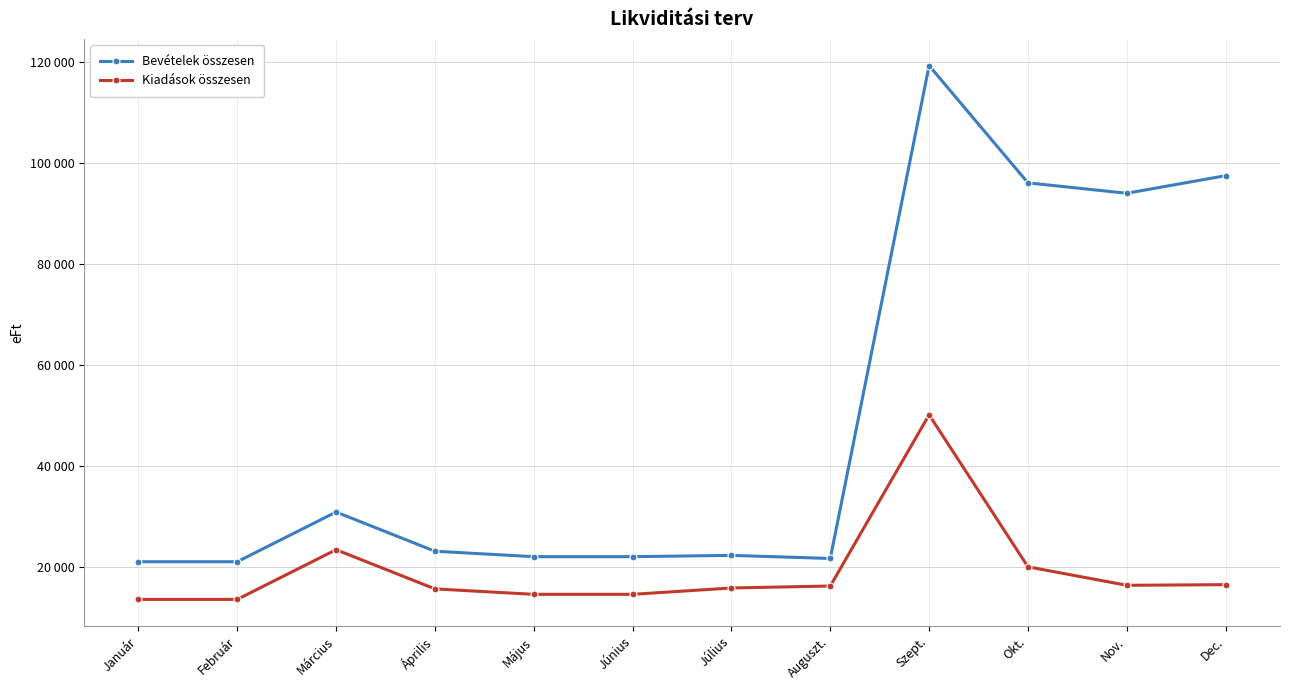

Is the value of Bevételek összesen at Dec. greater than the value of Kiadások összesen at Január?

Yes